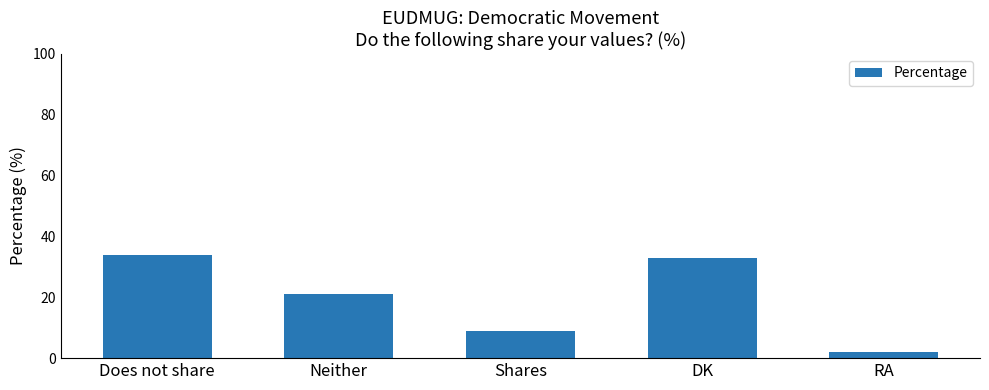

What is the sum of all values?

99